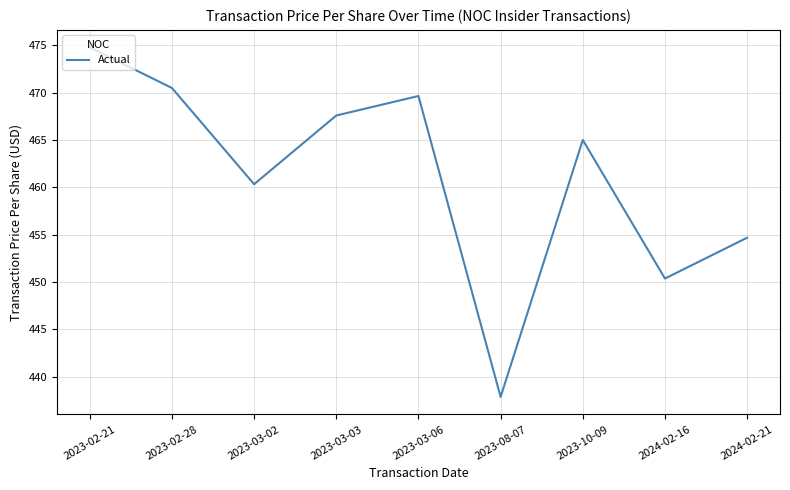

What is the change in value from 2023-02-21 to 2023-10-09?

-9.8